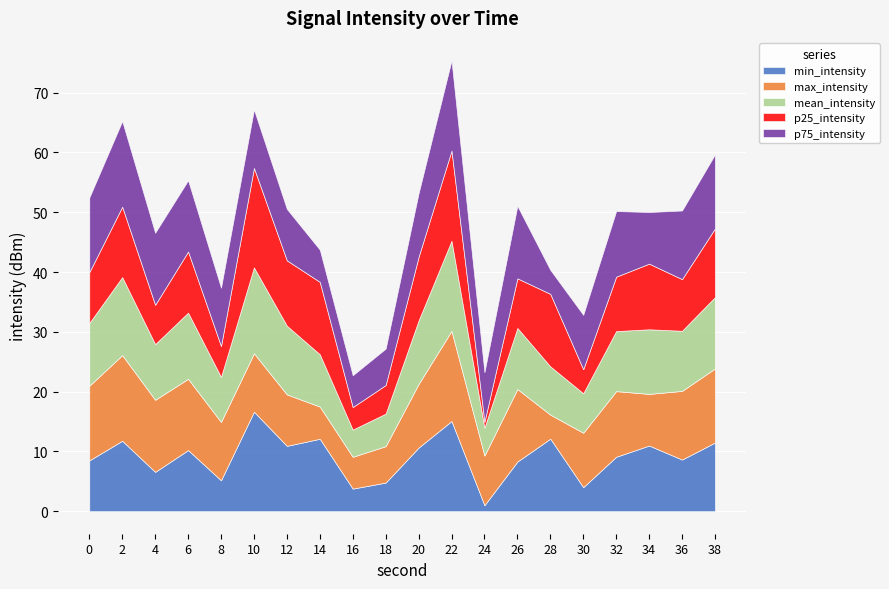

How many interior local valleys does the p25_intensity series have?

7